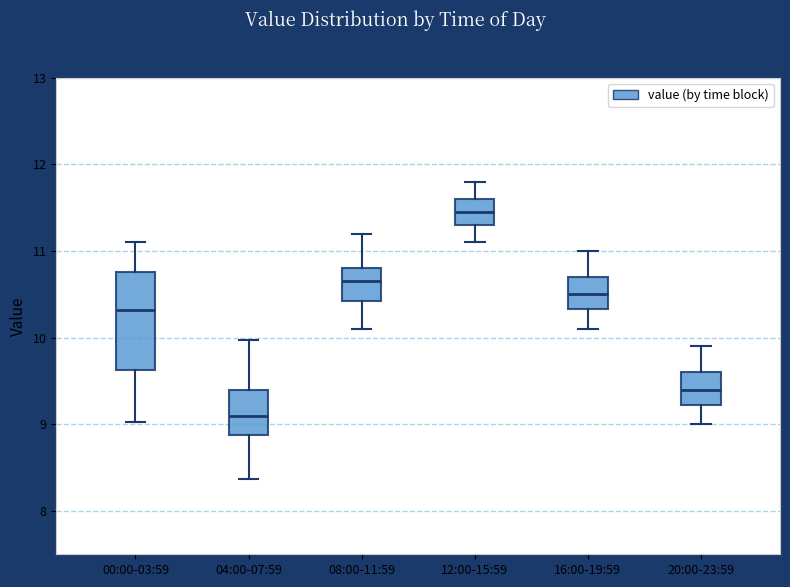

Comparing the boxes themselves (not the whiskers), which one is the tallest?

00:00-03:59